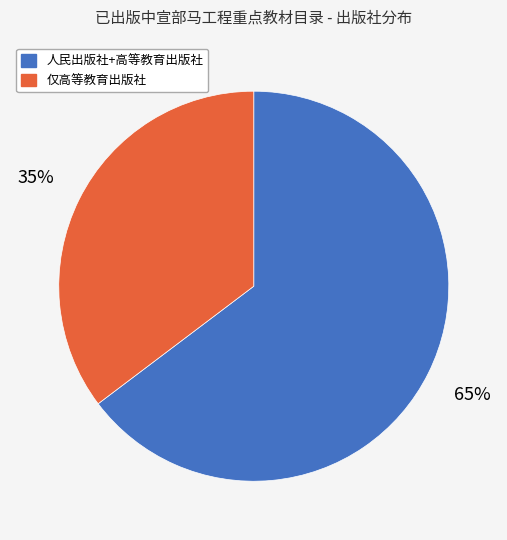

Do 人民出版社+高等教育出版社 and 仅高等教育出版社 together represent more than half of the pie?

Yes